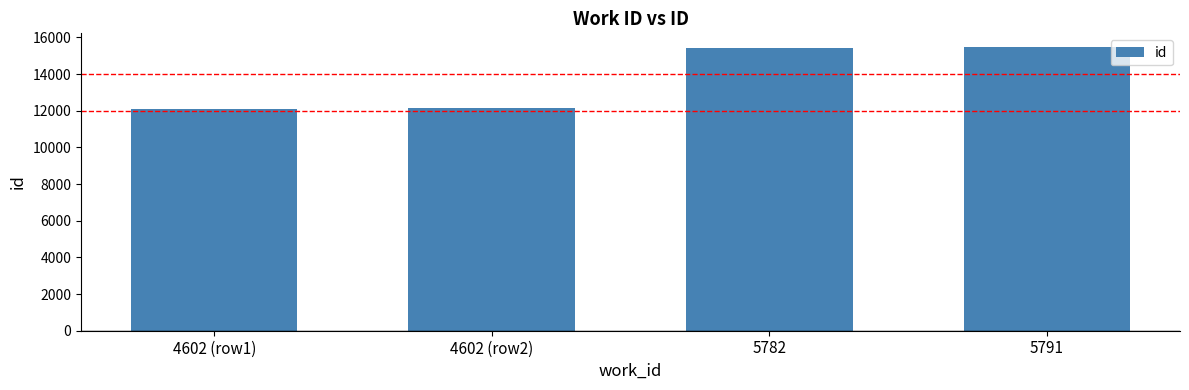

Between 4602 (row1) and 5782, which is larger?

5782